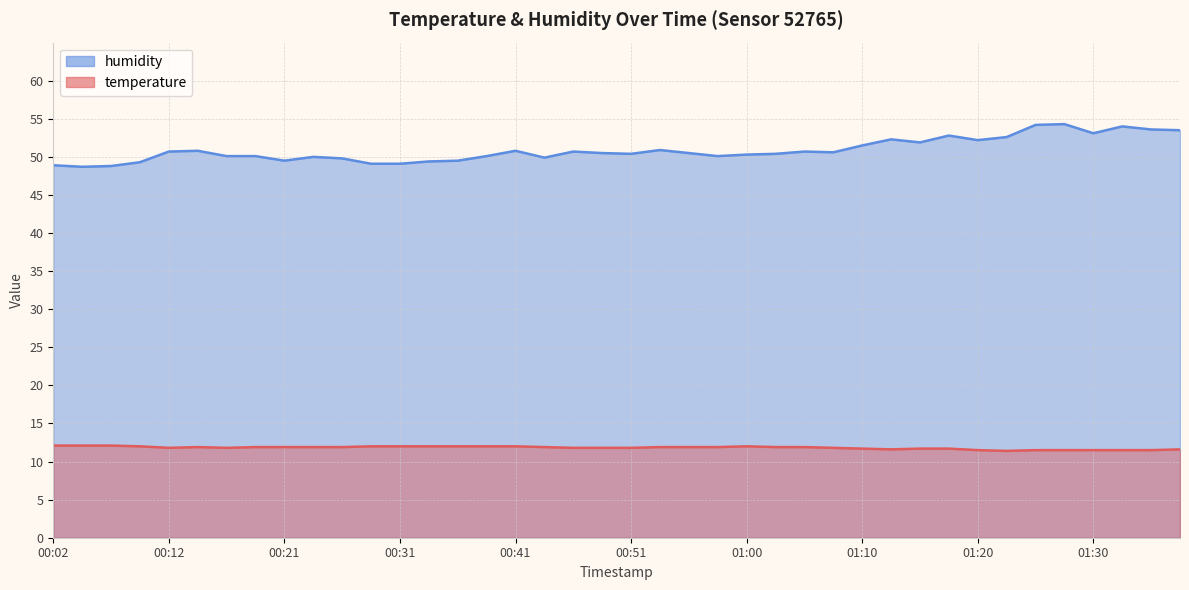

What is the sum of all temperature values?

472.7